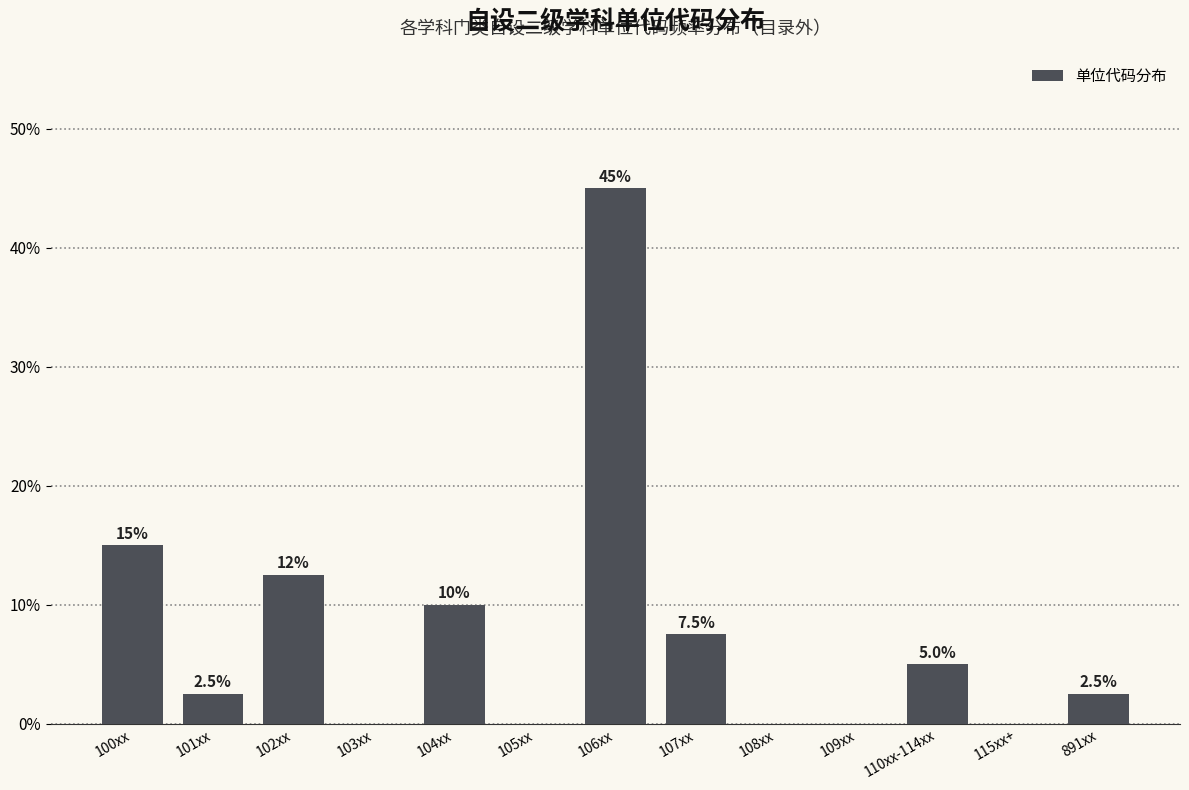

Reading left to right, transcribe all the data shown in this chart.

100xx=15.0	101xx=2.5	102xx=12.5	103xx=0.0	104xx=10.0	105xx=0.0	106xx=45.0	107xx=7.5	108xx=0.0	109xx=0.0	110xx-114xx=5.0	115xx+=0.0	891xx=2.5